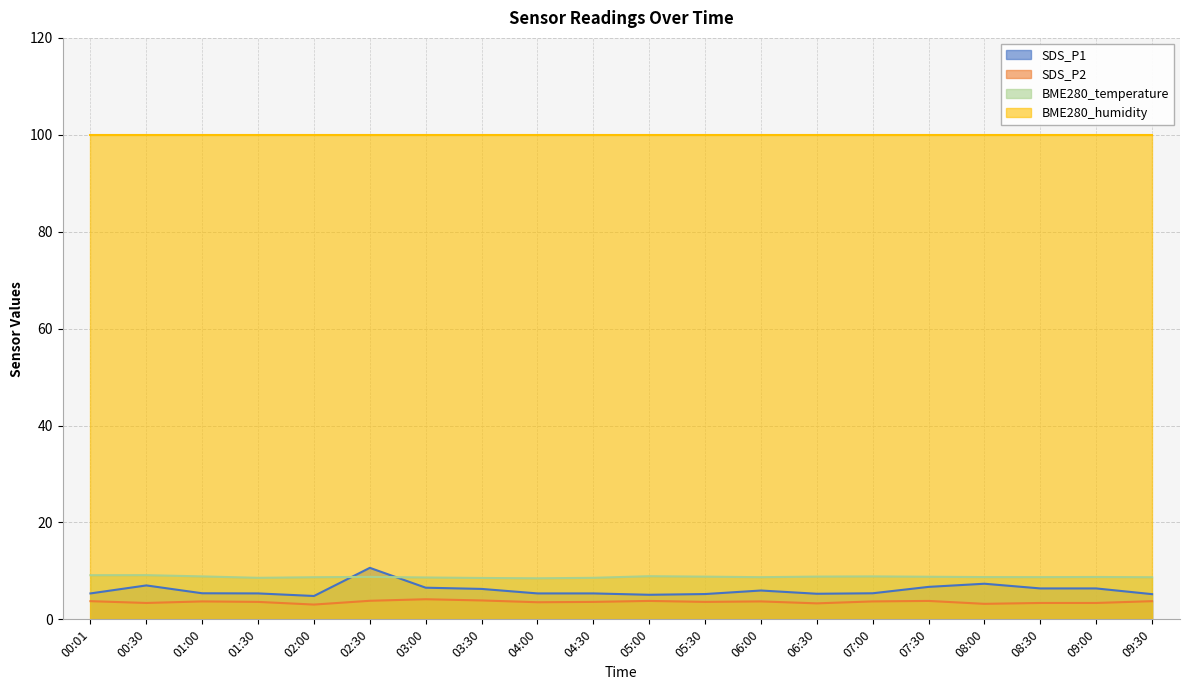

What is the label of the 6th point from the left?

02:30